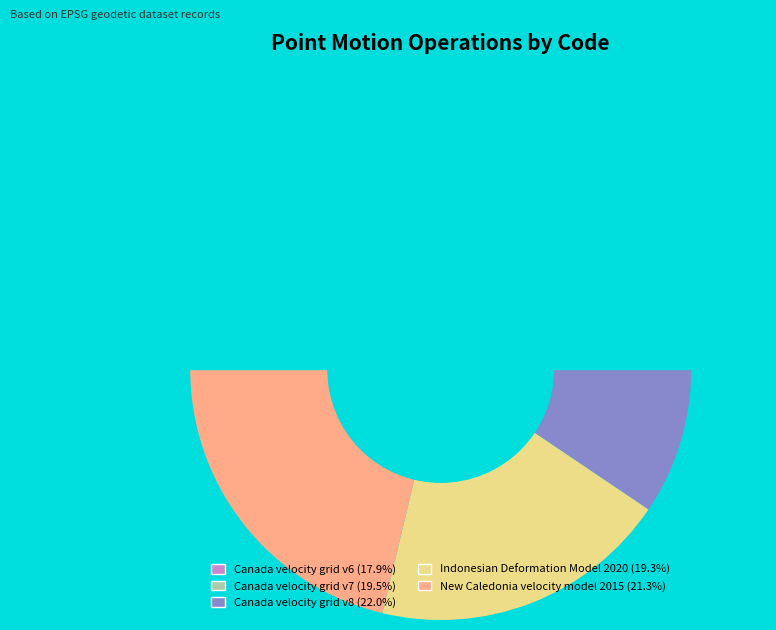

Combined, what portion of the pie is Canada velocity grid v6 and New Caledonia velocity model 2015?

39.1%